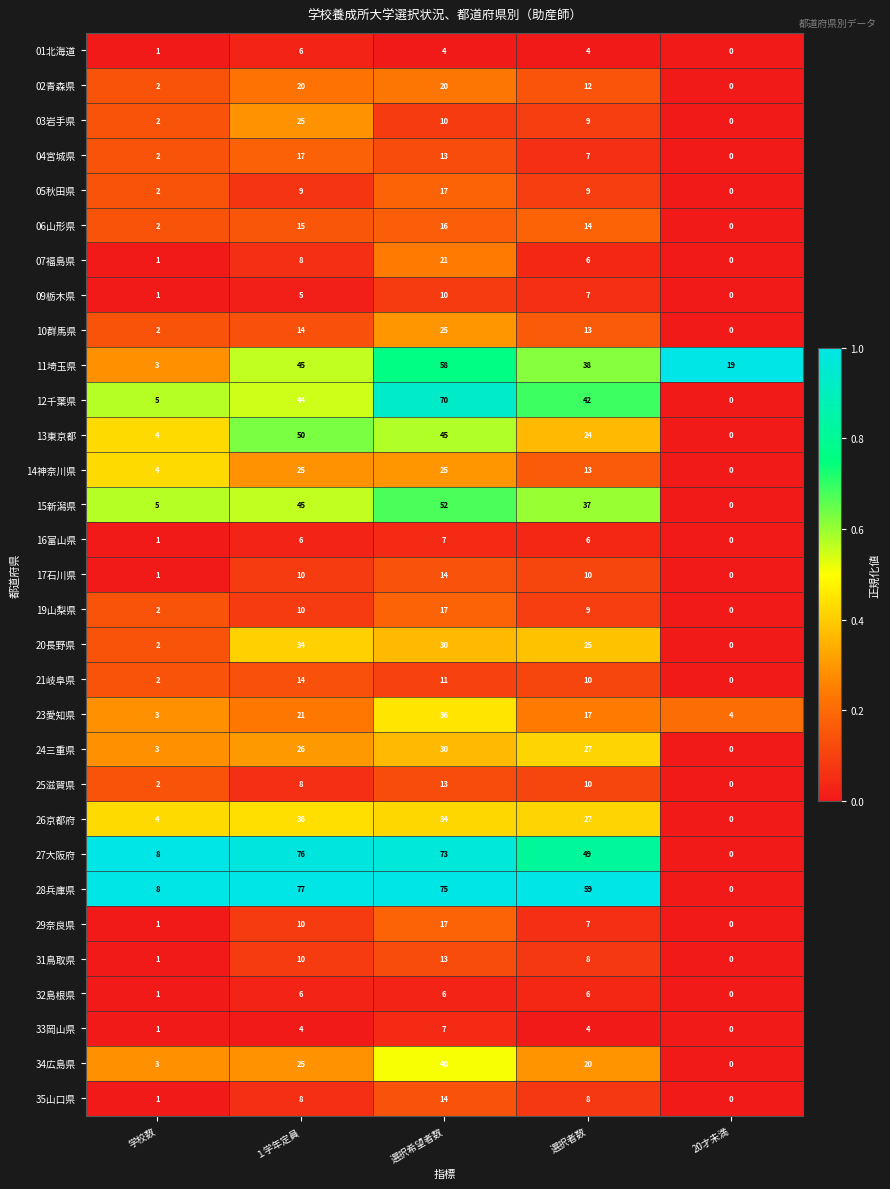

Which label corresponds to the smallest value in the chart?

20才未満